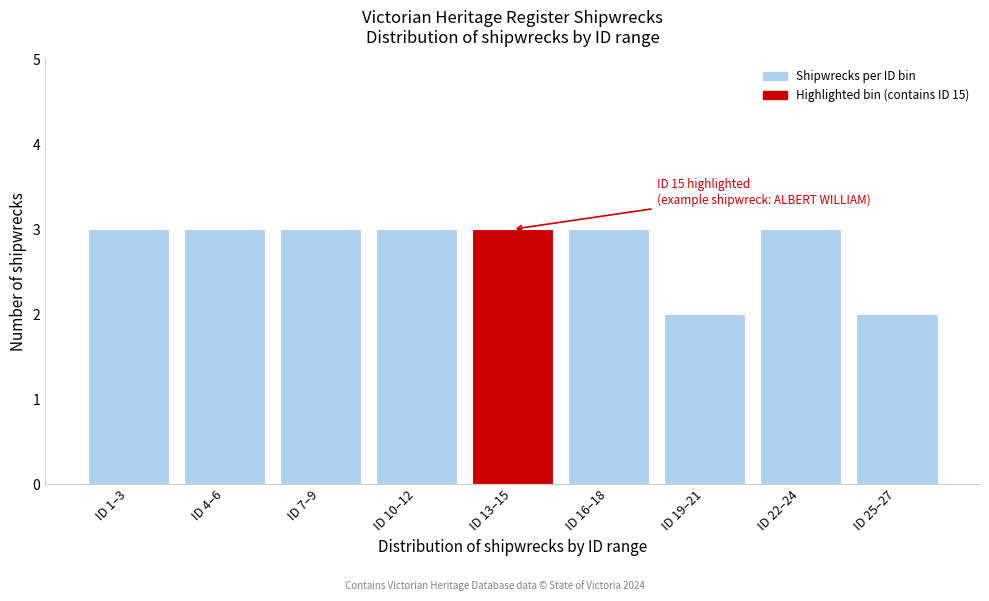

Reading left to right, what are all the values shown in this chart?

ID 1–3=3	ID 4–6=3	ID 7–9=3	ID 10–12=3	ID 13–15=3	ID 16–18=3	ID 19–21=2	ID 22–24=3	ID 25–27=2